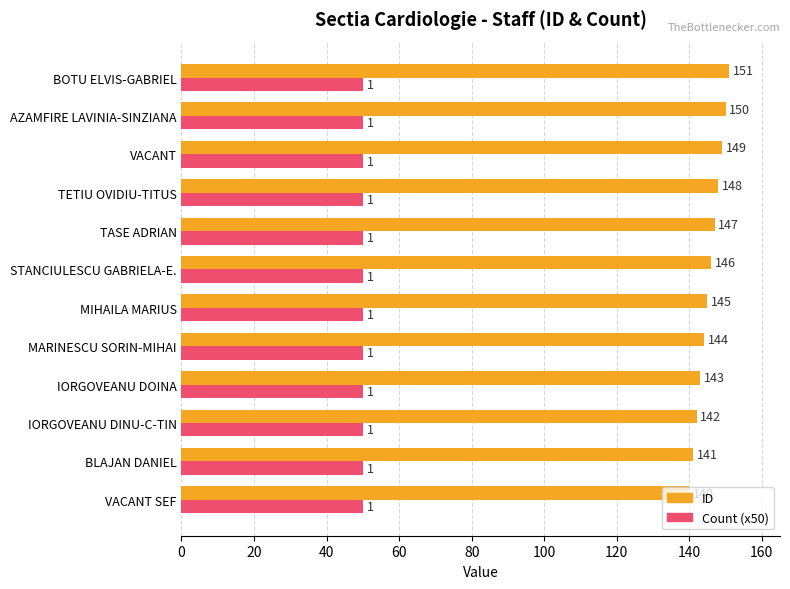

What are all the series names shown in the legend?

ID, Count (x50)